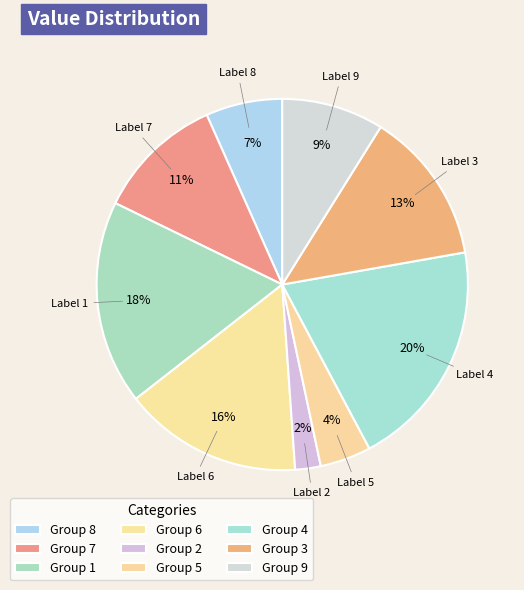

Rank the categories by value from lowest to highest.

Group 2, Group 5, Group 8, Group 9, Group 7, Group 3, Group 6, Group 1, Group 4